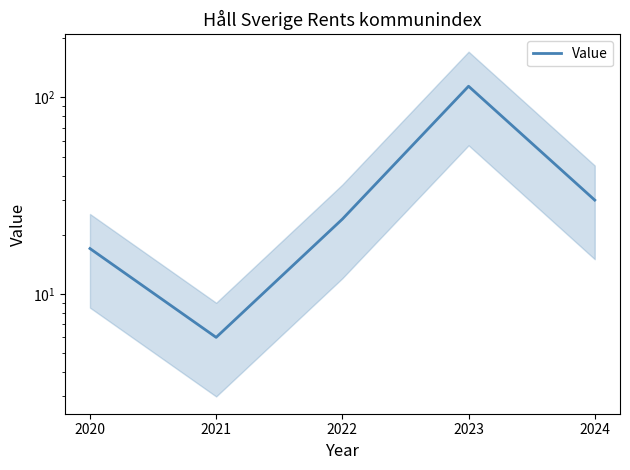

What is the value of the 2nd point from the left?

6